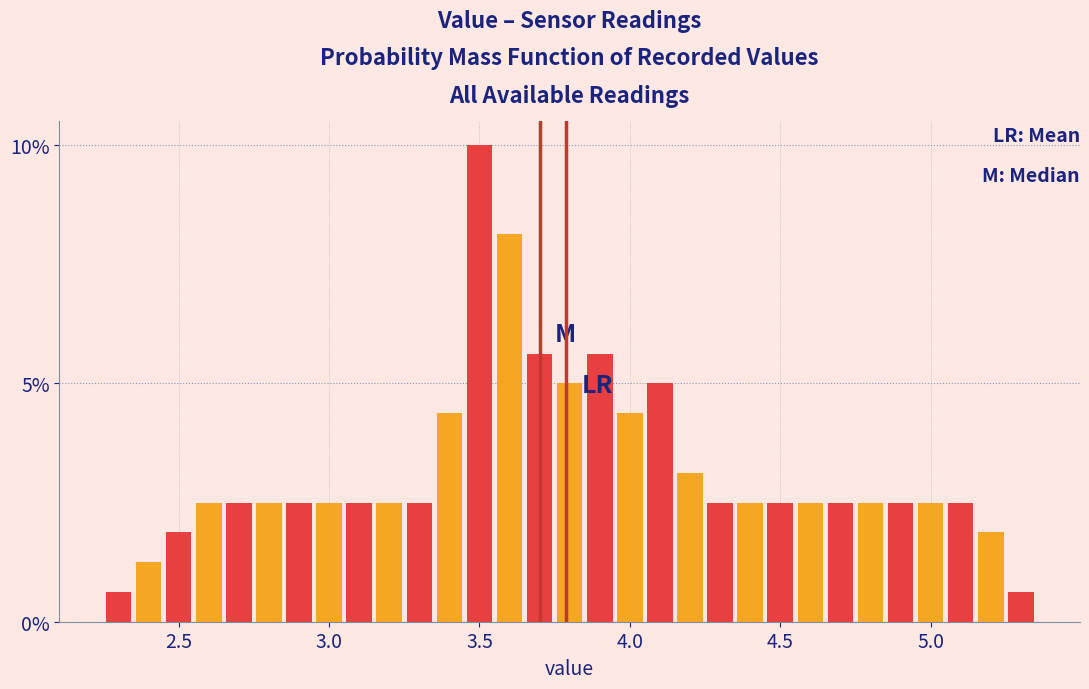

Read against the x-axis, roughly where is the centre of the tallest bar?

3.50